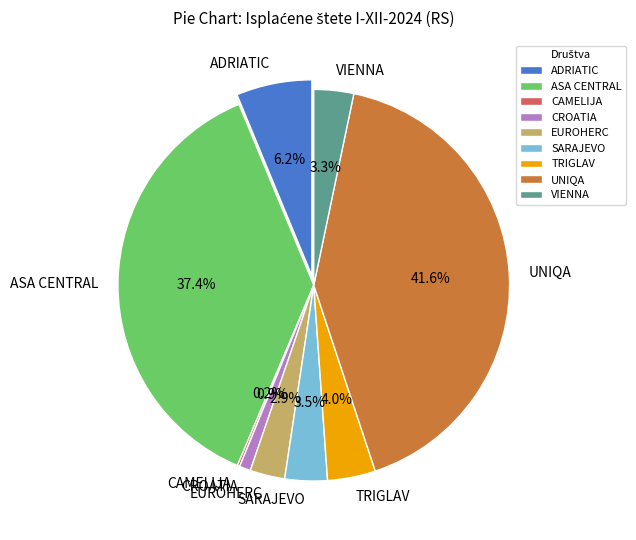

How many slices are in this pie chart?

9